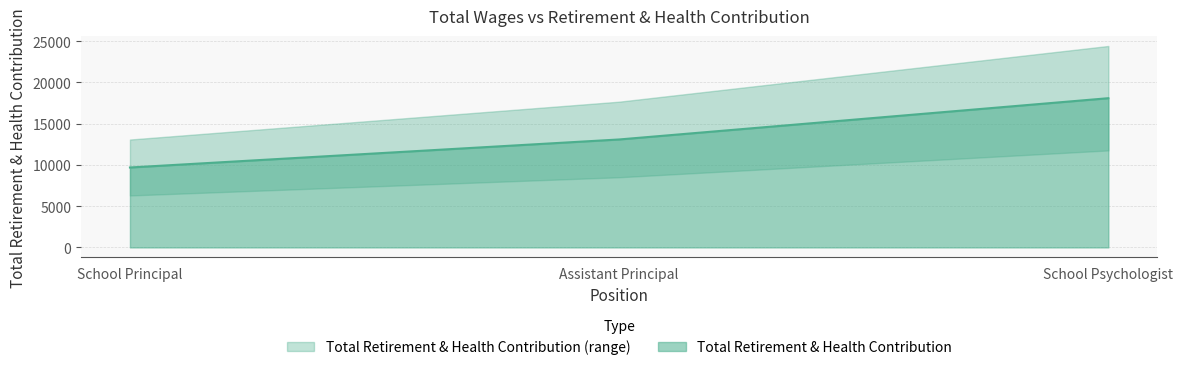

Which category has the highest value across all series?

School Psychologist